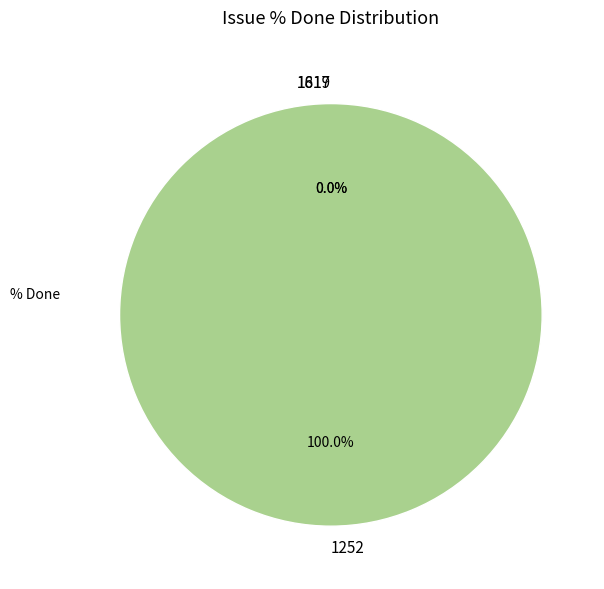

Which slice is the largest?

1252